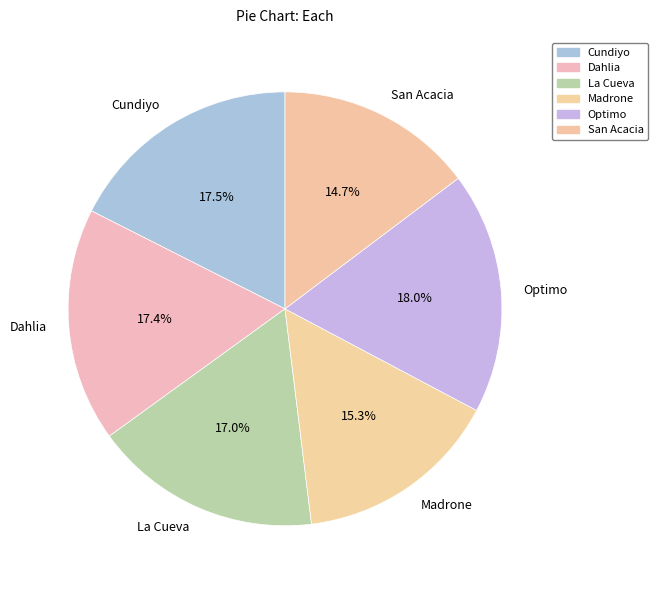

What is the smallest slice in the pie chart?

San Acacia